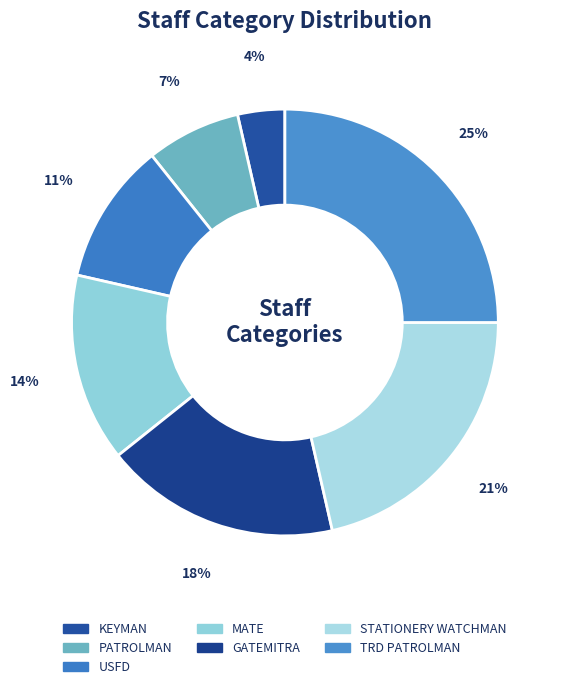

How much of the chart is everything except GATEMITRA?

82.1%